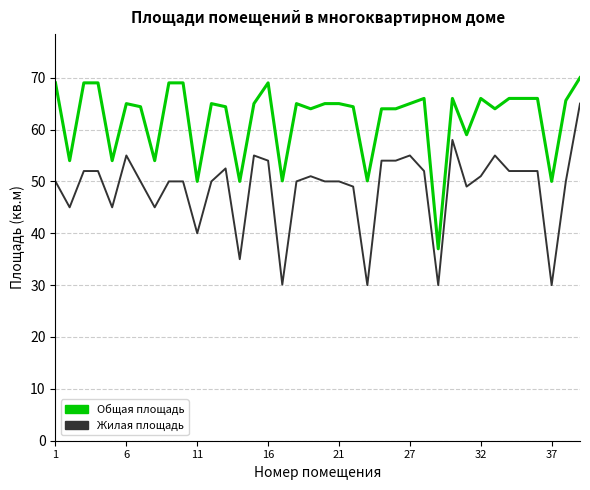

True or false: Общая площадь has more than 0 points higher than both neighbors.

True